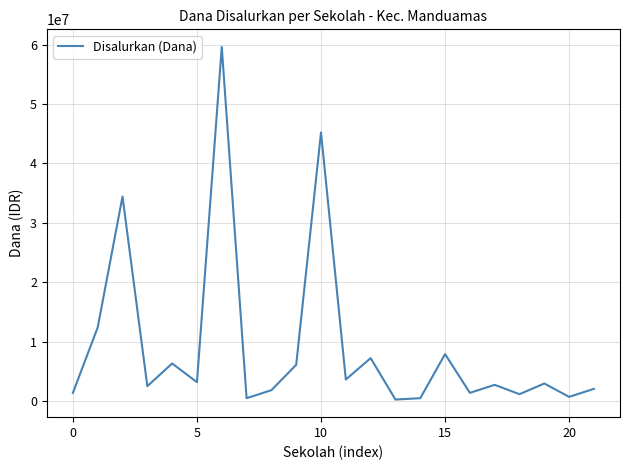

What is the maximum value shown in the chart?

59625000